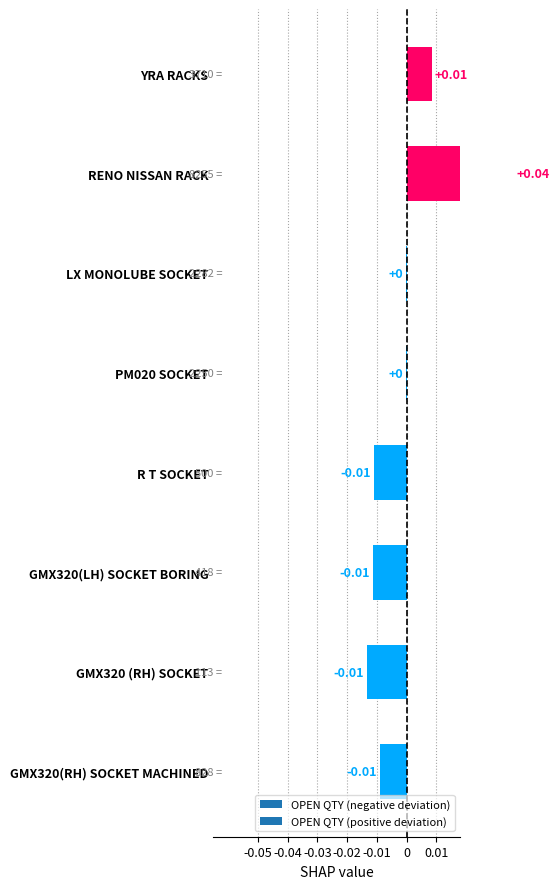

What position from the right is GMX320(RH) SOCKET MACHINED?

1